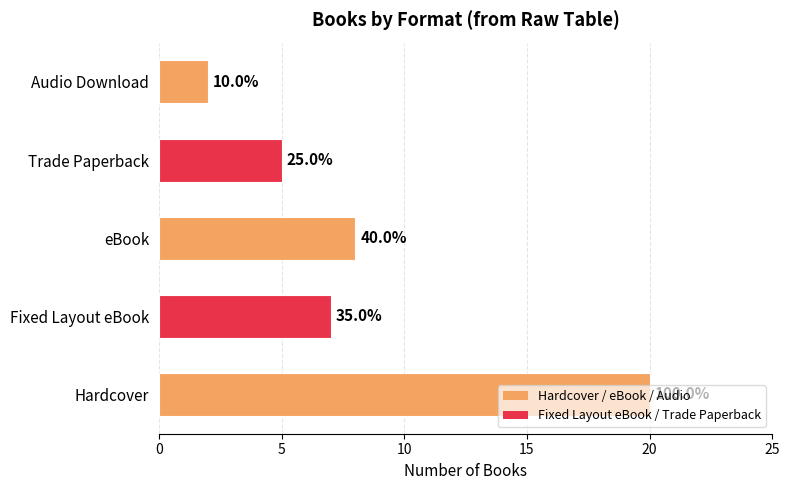

Are the bars horizontal?

Yes